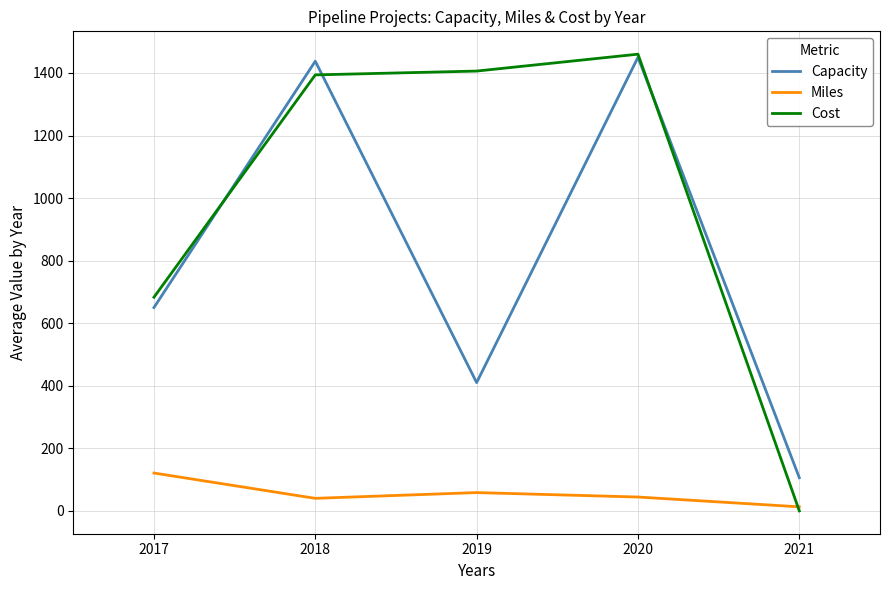

Which series has the widest spread of values?

Cost